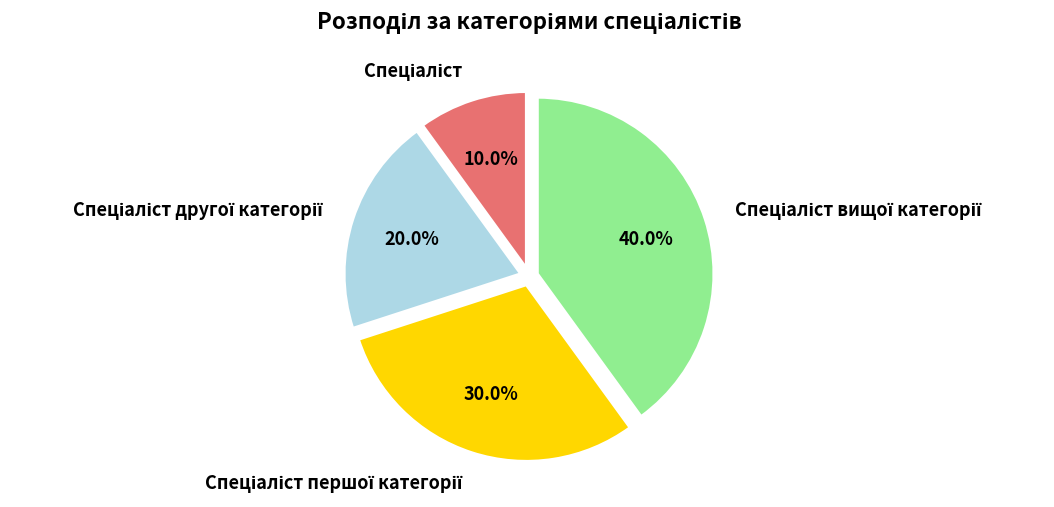

Does any single category account for the majority?

No